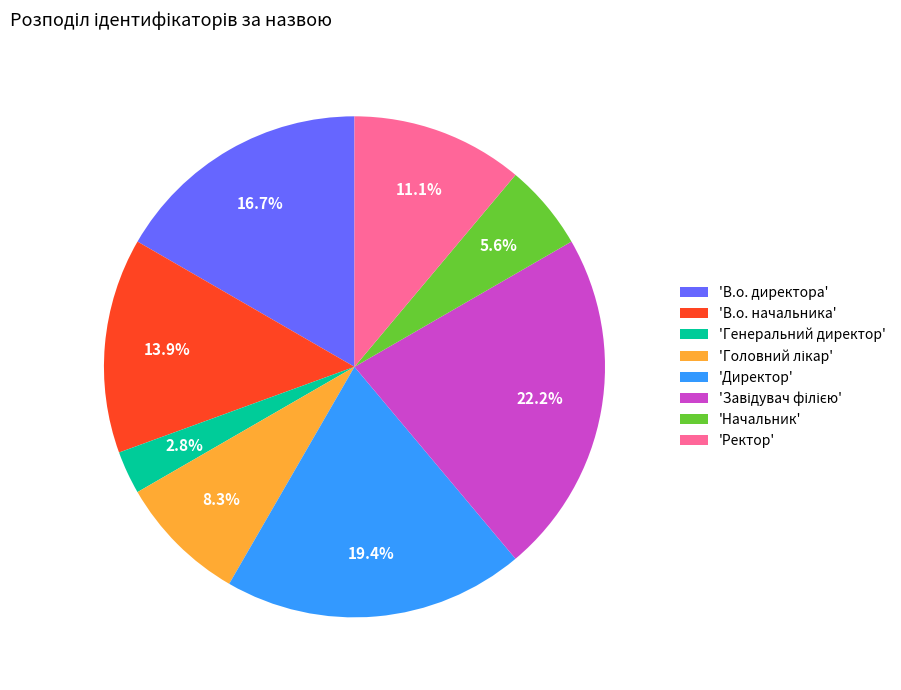

Which has a higher value, 'Генеральний директор' or 'Ректор'?

'Ректор'